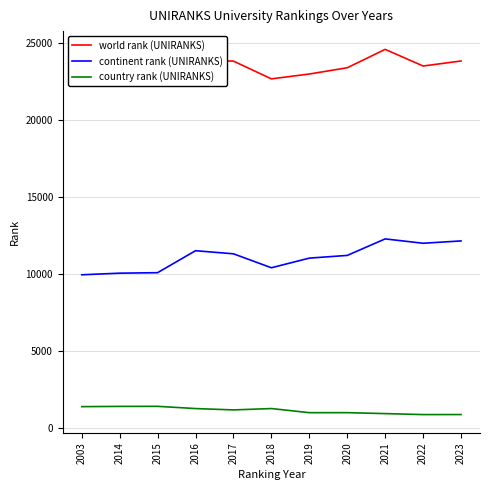

Is it true that continent rank (UNIRANKS) equals 11318 at 2017?

True